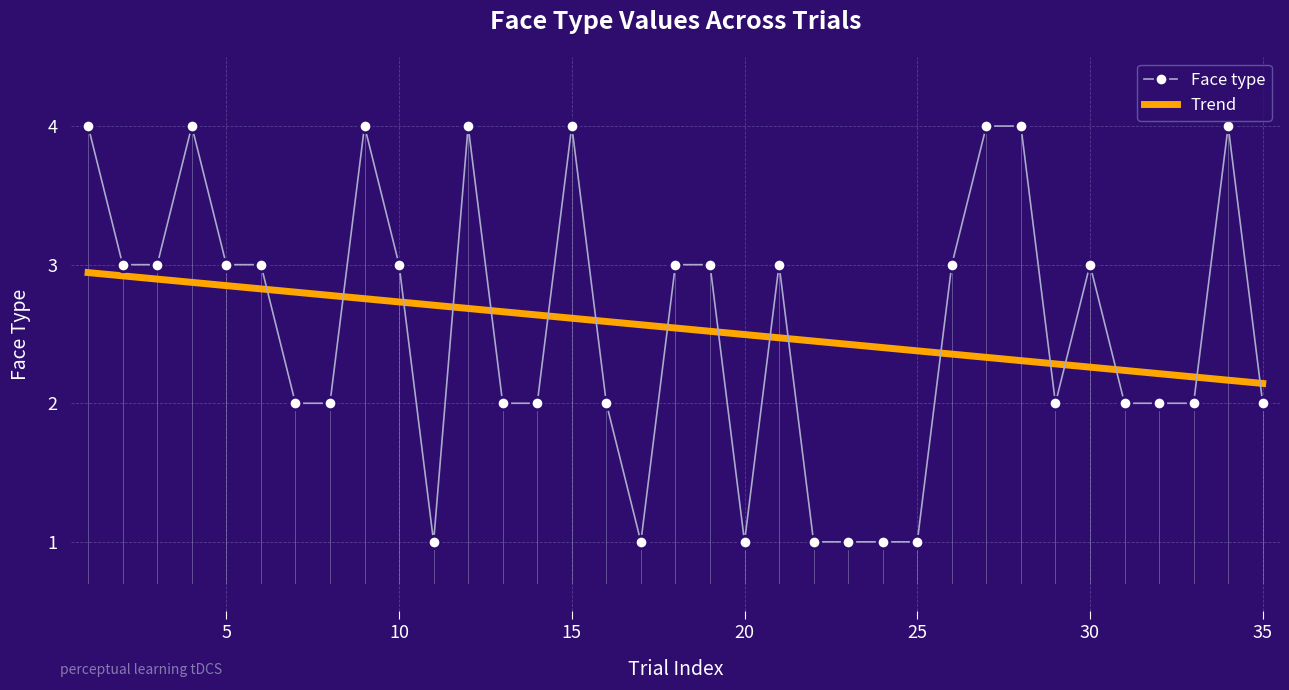

What is the difference between the maximum and minimum values in the Face type series?

3.0